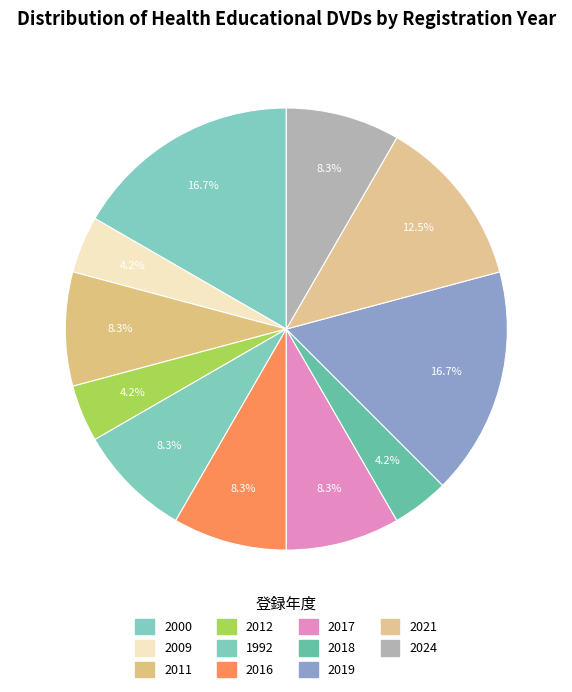

Count the number of slices in the pie.

11